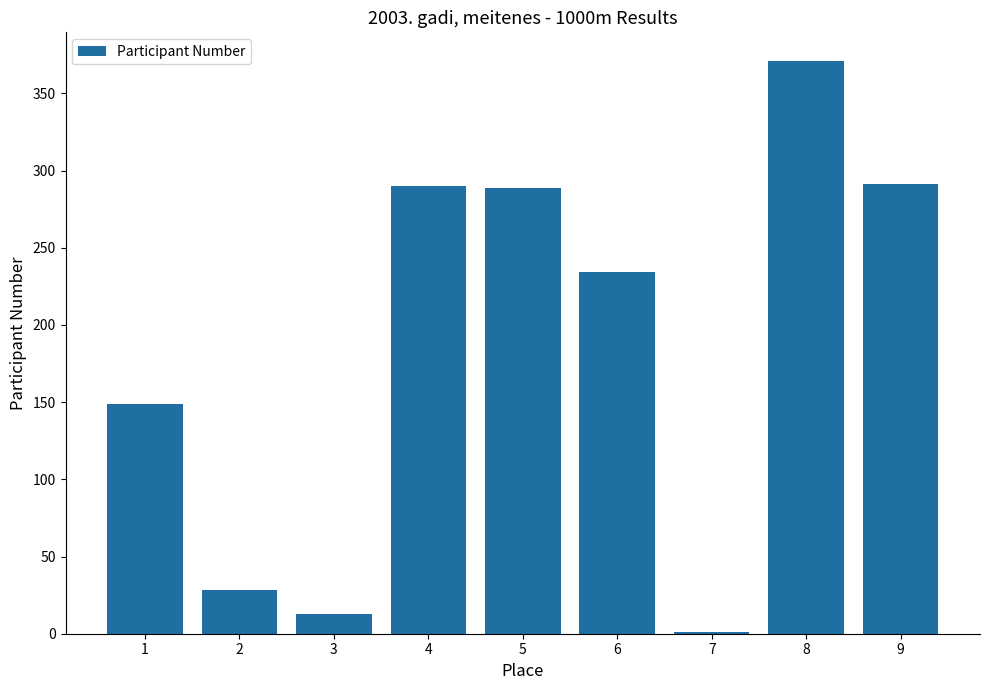

What is the difference between the values at 9 and 1?

142